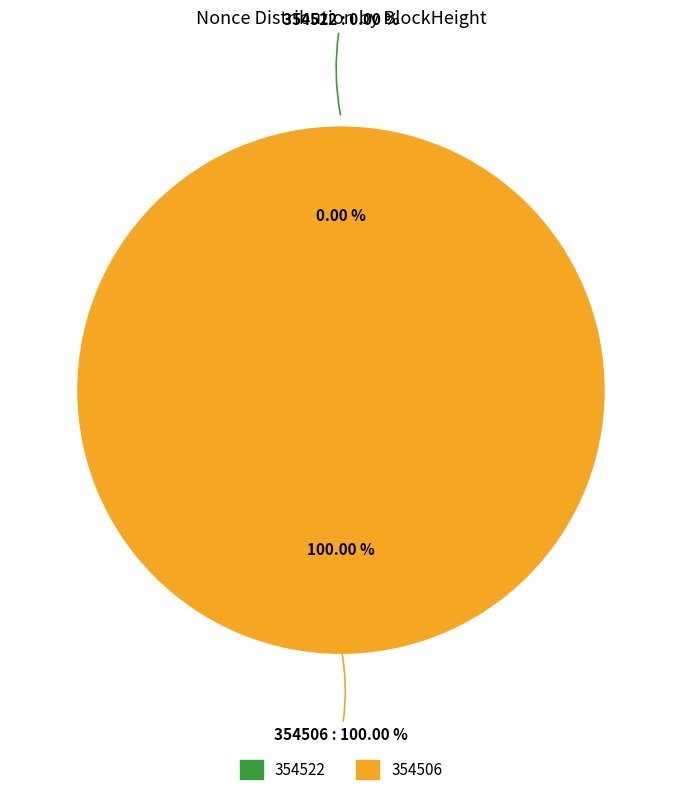

How many segments does this pie chart have?

2